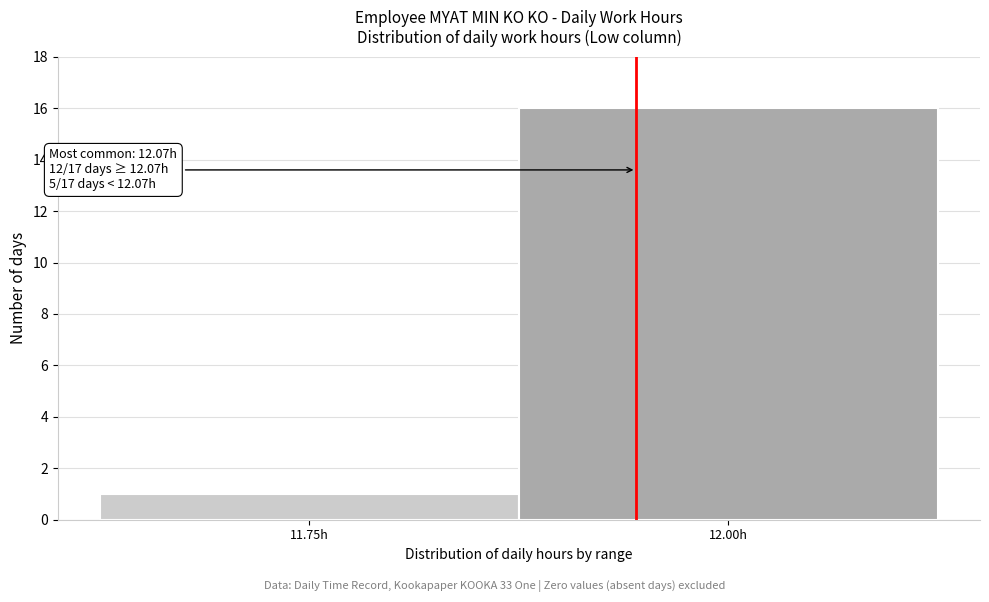

Reading left to right, what are all the values shown in this chart?

1	16